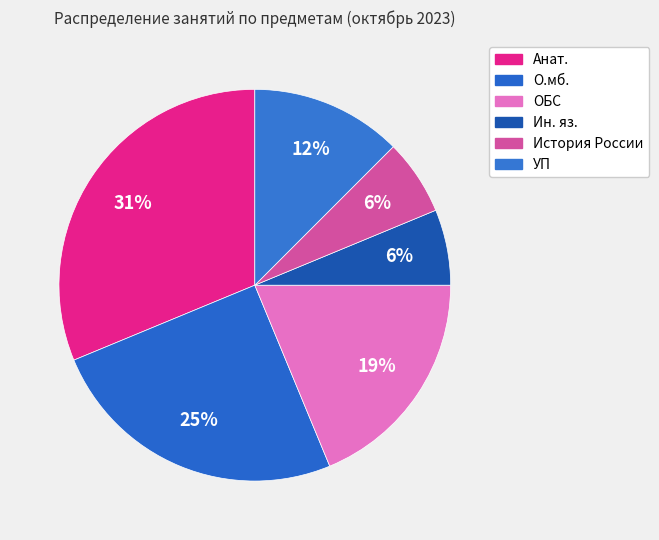

Count the number of slices in the pie.

6